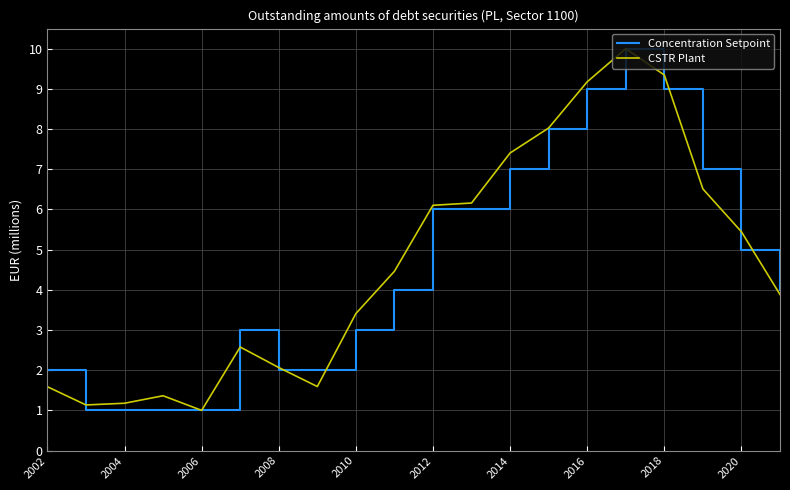

What is the maximum value shown in the chart?

10.0